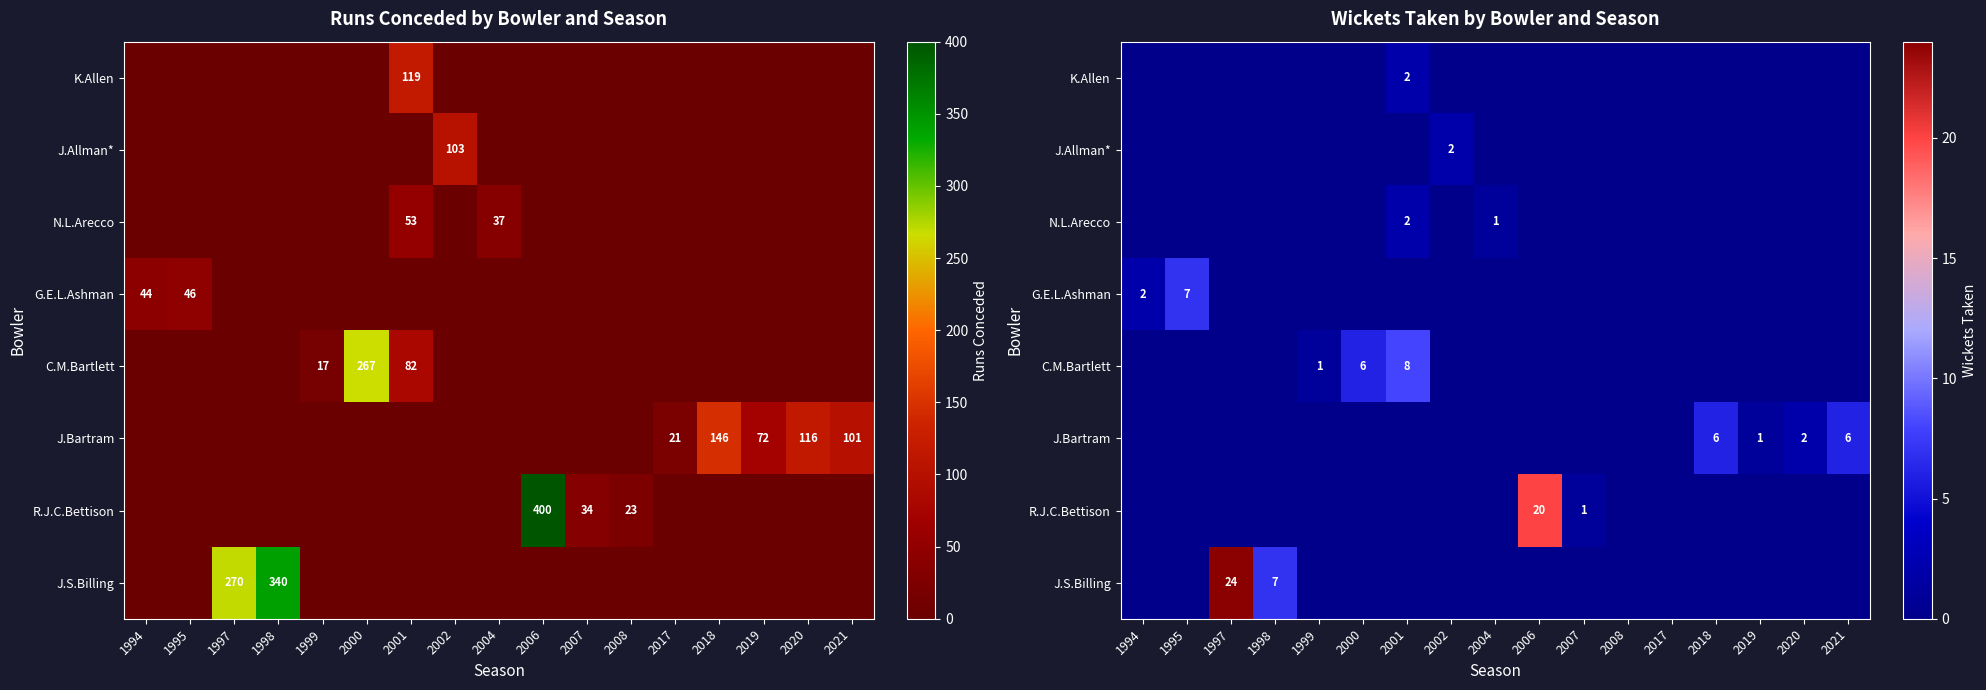

How many series are shown in this chart?

8